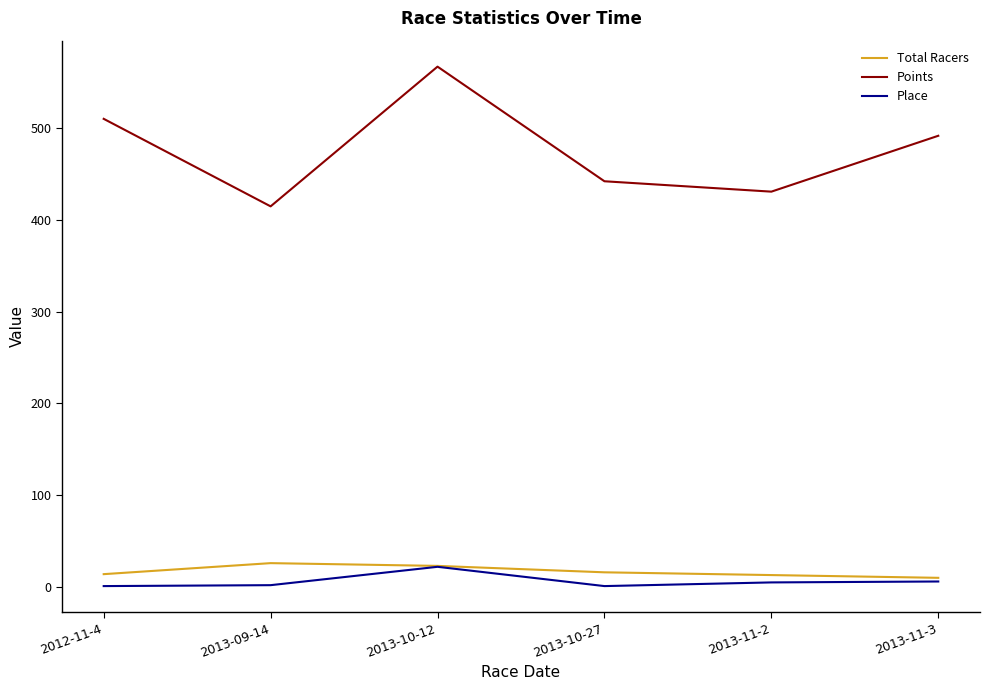

How many categories are shown in the chart?

6